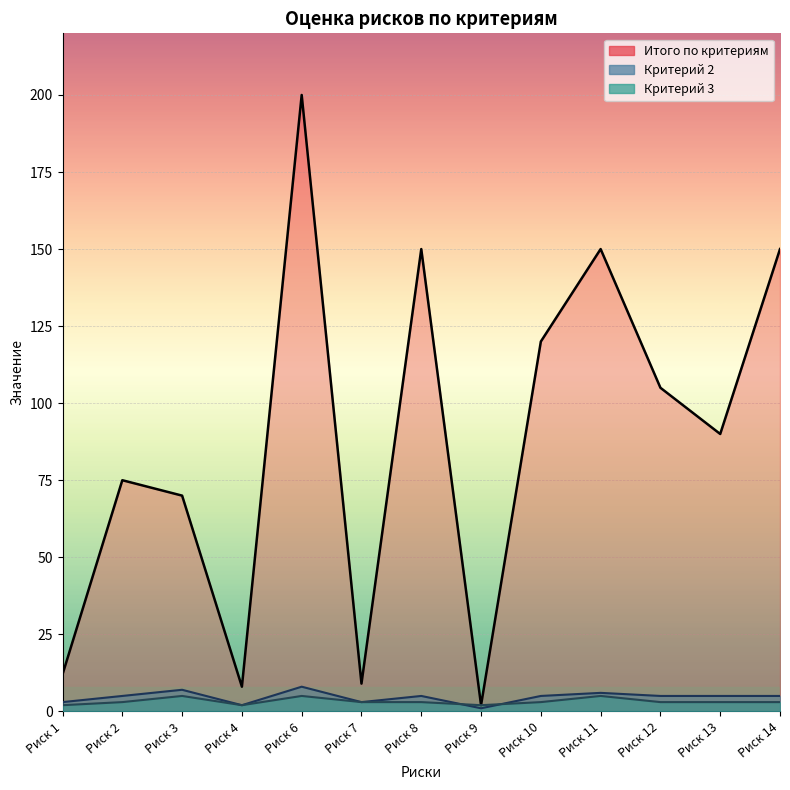

Reading left to right, transcribe all the data shown in this chart.

Итого по критериям: 12	75	70	8	200	9	150	2	120	150	105	90	150
Критерий 2: 3	5	7	2	8	3	5	1	5	6	5	5	5
Критерий 3: 2	3	5	2	5	3	3	2	3	5	3	3	3